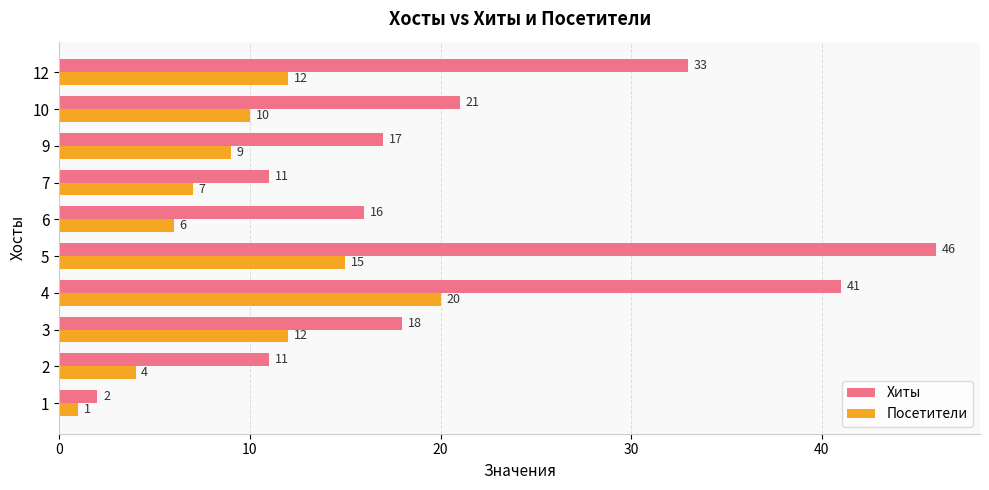

Where is Посетители nearest to the value 10?

10